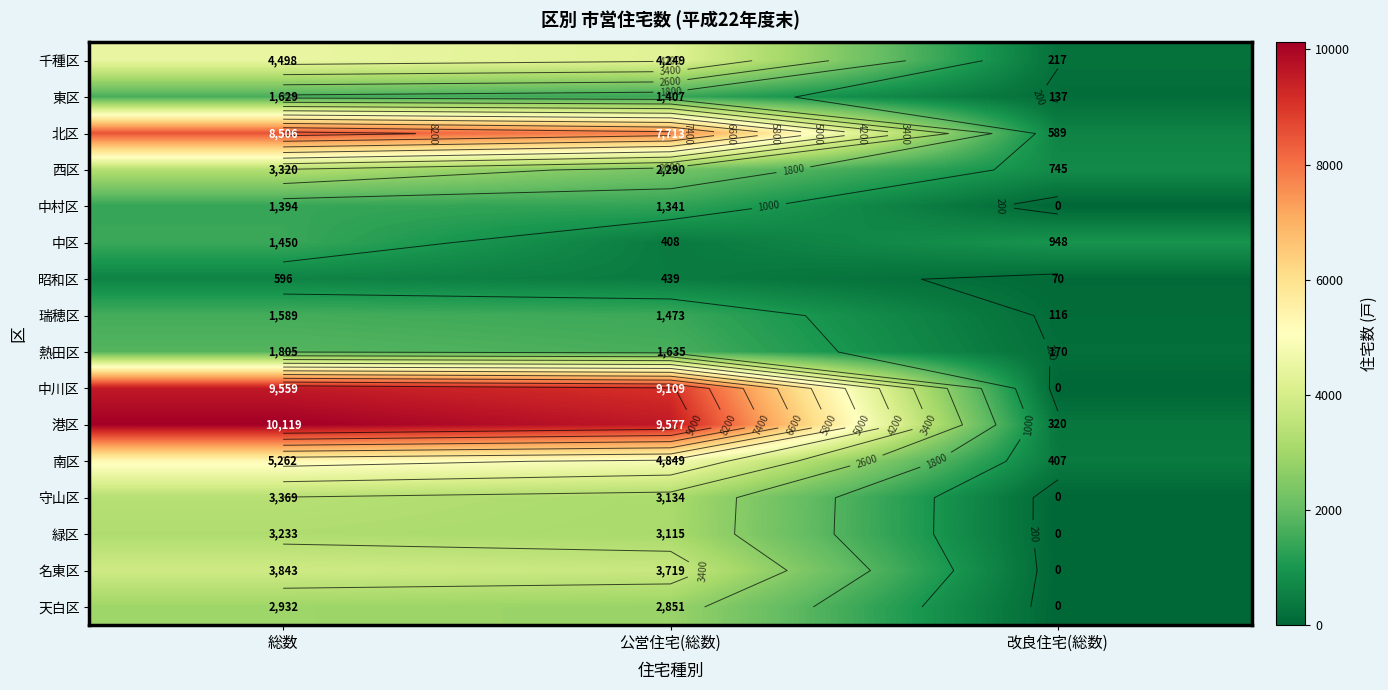

What is the difference between the maximum and minimum values in the 西区 series?

2575